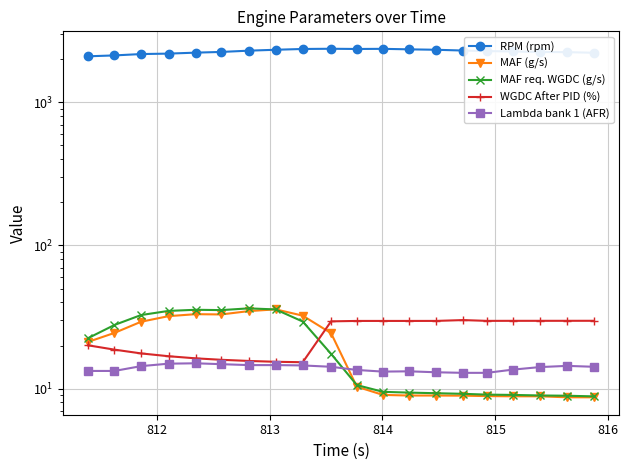

True or false: RPM (rpm) and MAF req. WGDC (g/s) cross at least once.

False